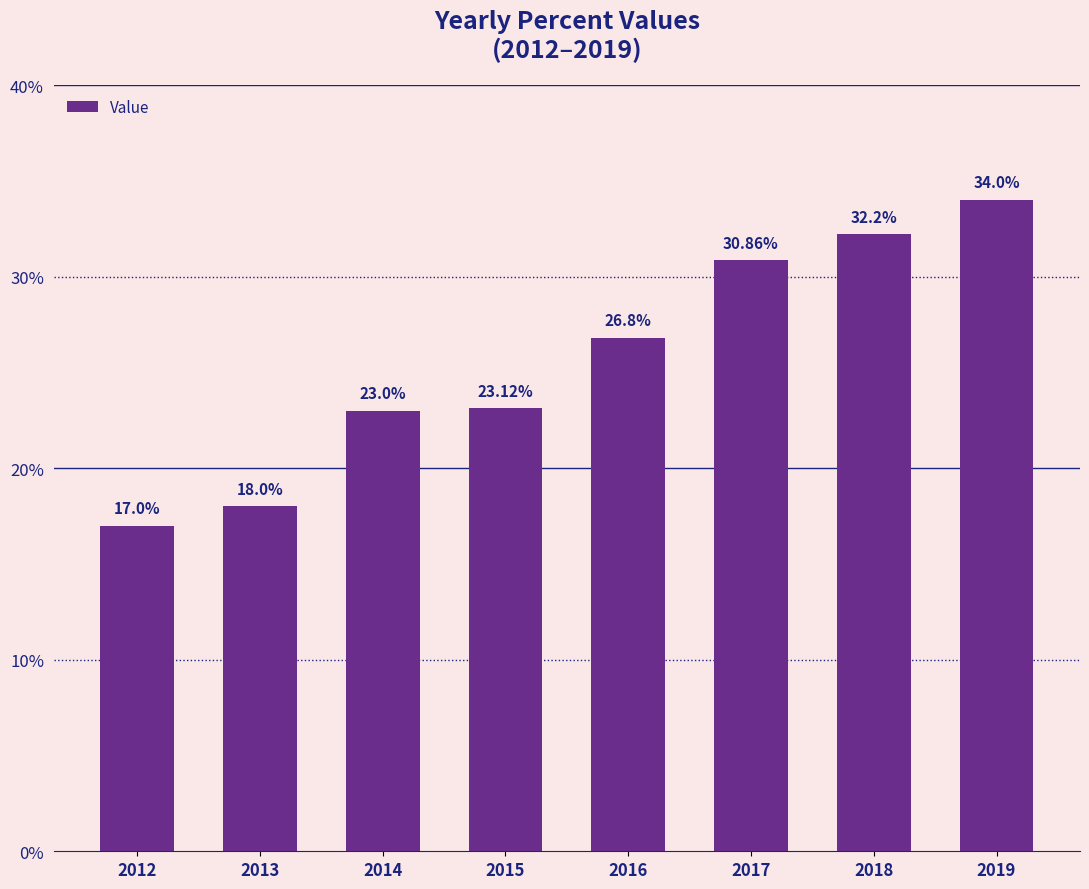

Reading left to right, what are all the values shown in this chart?

17.0	18.0	23.0	23.1	26.8	30.9	32.2	34.0